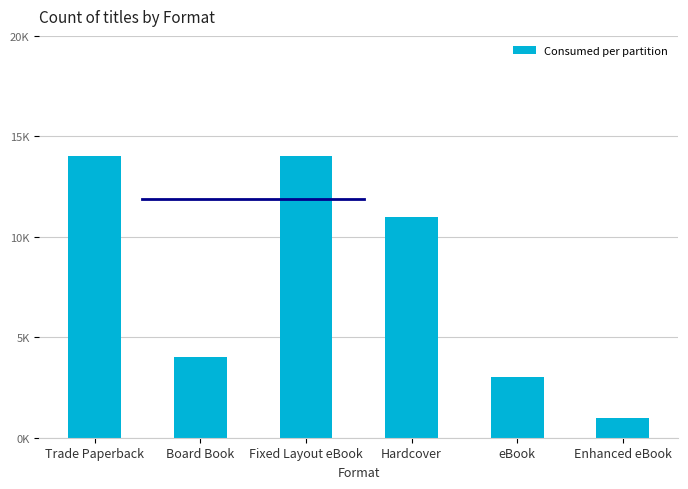

Are the bars grouped side by side (vs. stacked)?

No